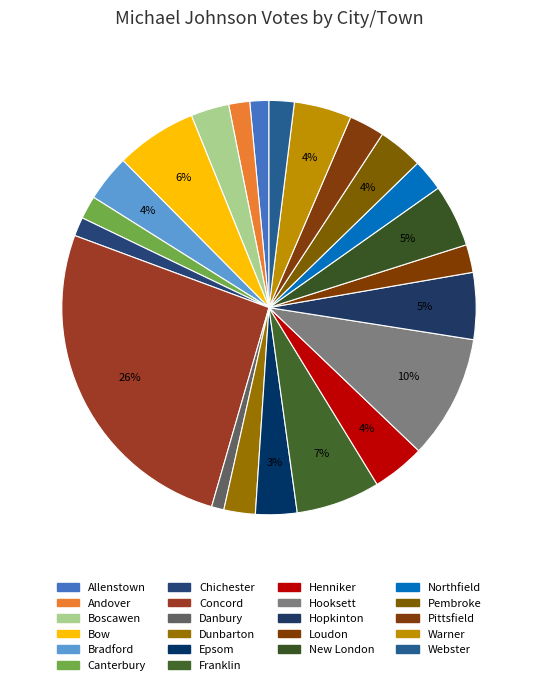

Count the number of slices in the pie.

22